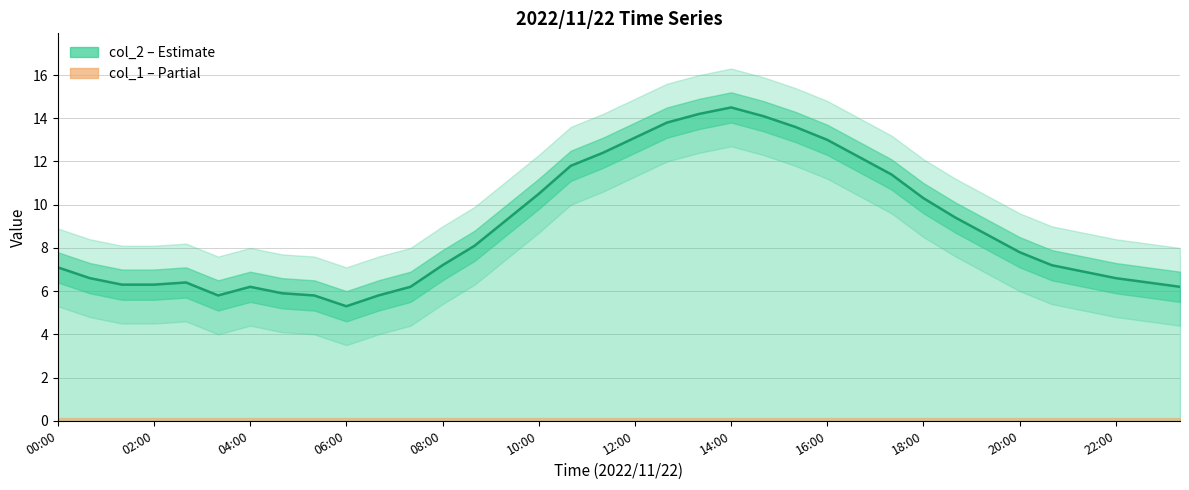

Reading left to right, transcribe all the data shown in this chart.

7.1	6.6	6.3	6.3	6.4	5.8	6.2	5.9	5.8	5.3	5.8	6.2	7.2	8.1	9.3	10.5	11.8	12.4	13.1	13.8	14.2	14.5	14.1	13.6	13.0	12.2	11.4	10.3	9.4	8.6	7.8	7.2	6.9	6.6	6.4	6.2